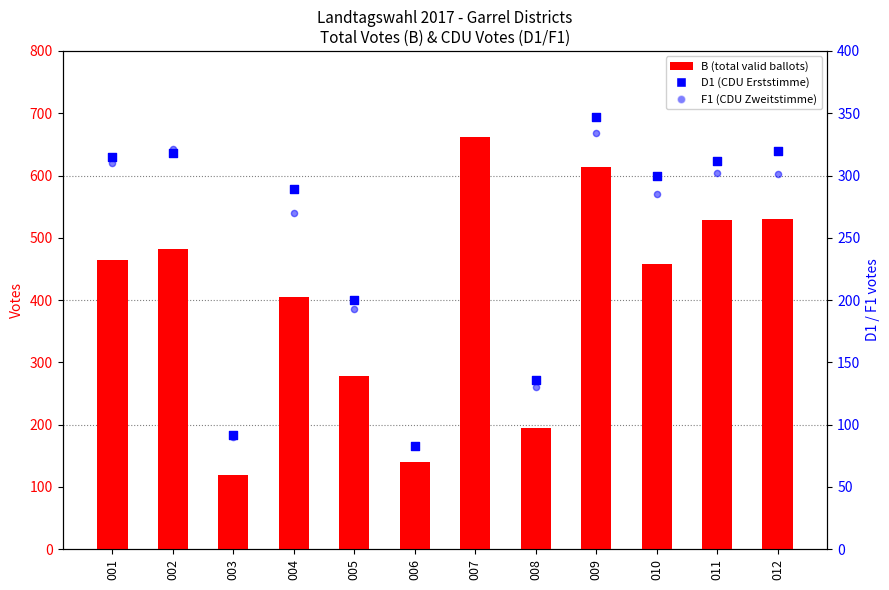

At how many categories does at least one series exceed 605?

2